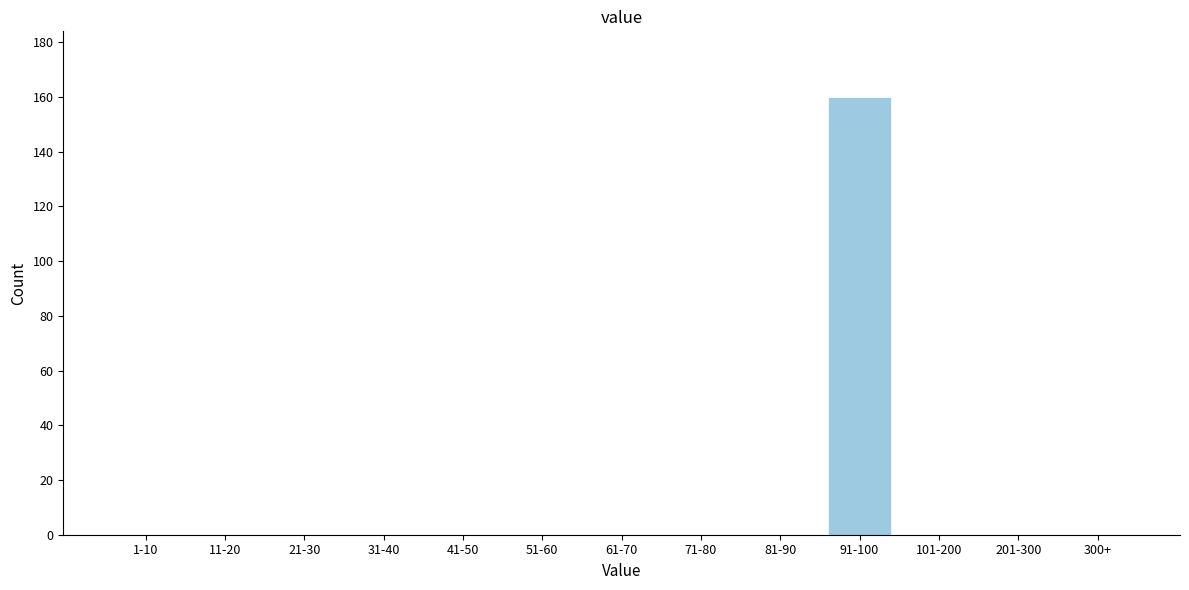

Reading left to right, what are all the values shown in this chart?

1-10=0	11-20=0	21-30=0	31-40=0	41-50=0	51-60=0	61-70=0	71-80=0	81-90=0	91-100=160	101-200=0	201-300=0	300+=0